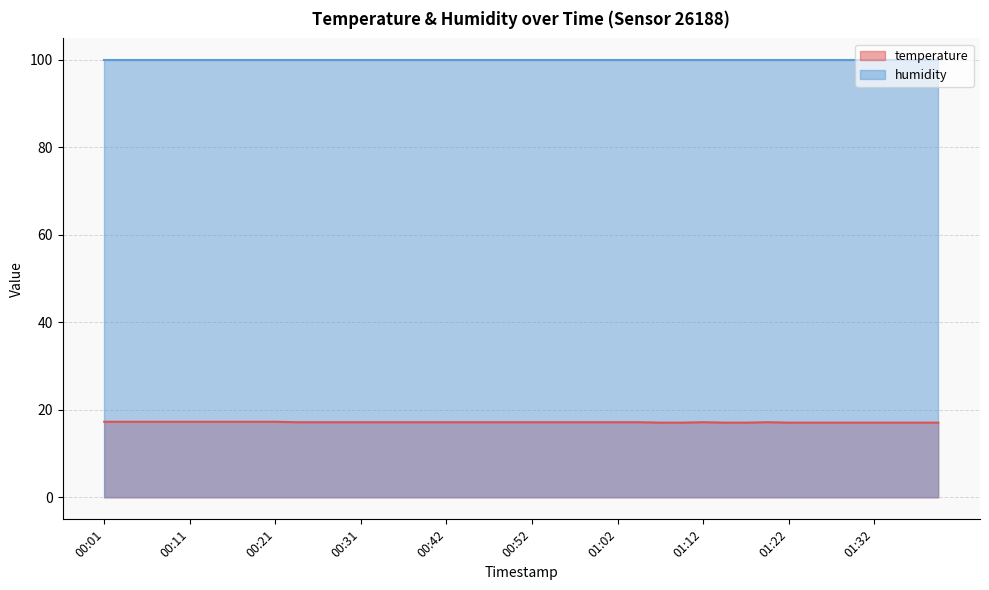

Count the values in the range 17 to 18.

40